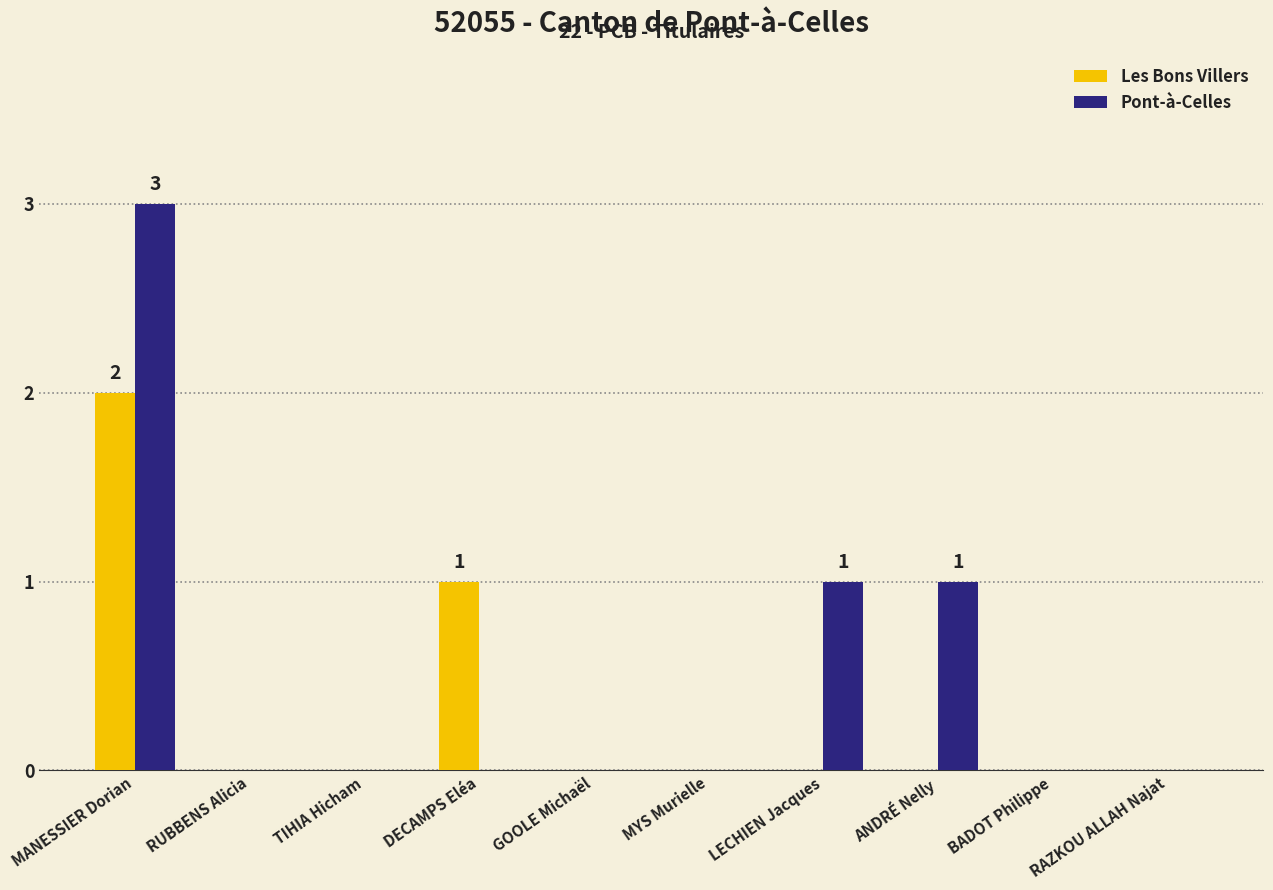

How many data points does each series have?

10